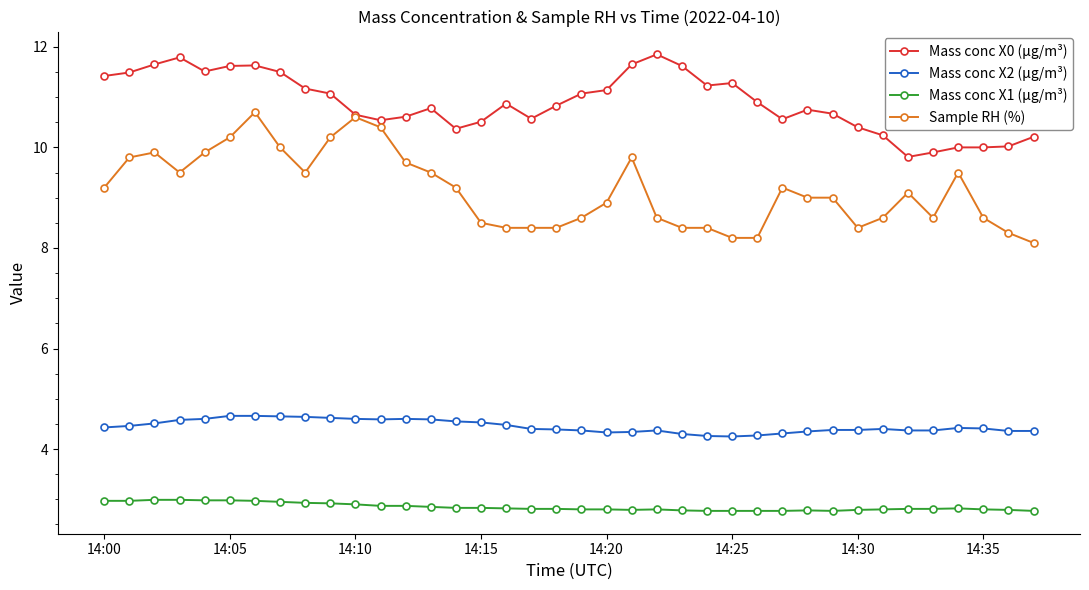

Which series has the largest total across all categories?

Mass conc X0 (μg/m³)